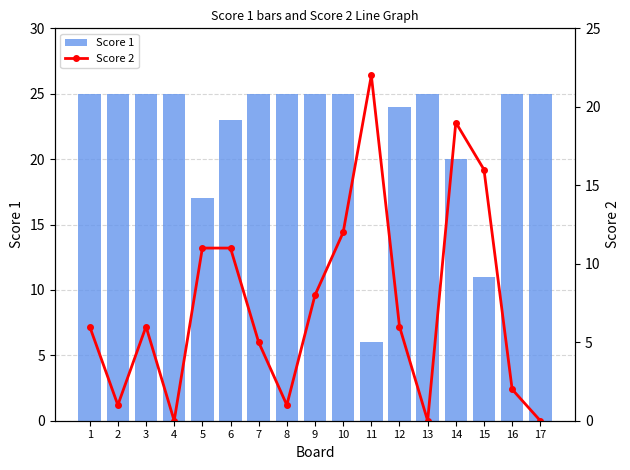

List the labels in order of Score 1 value, largest first.

1, 2, 3, 4, 7, 8, 9, 10, 13, 16, 17, 12, 6, 14, 5, 15, 11